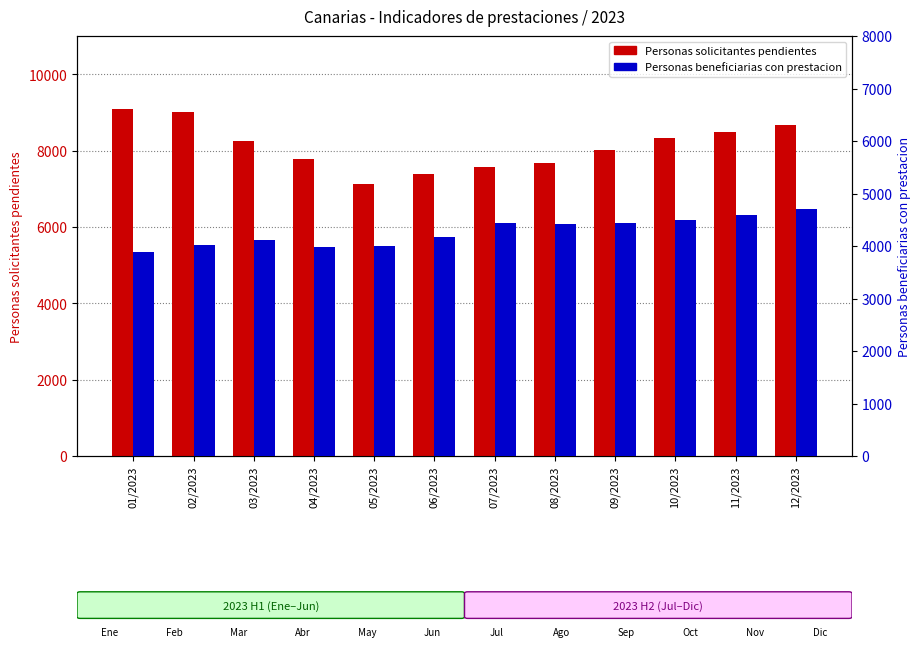

Is it true that Personas beneficiarias con prestacion equals 5626 at 06/2023?

False